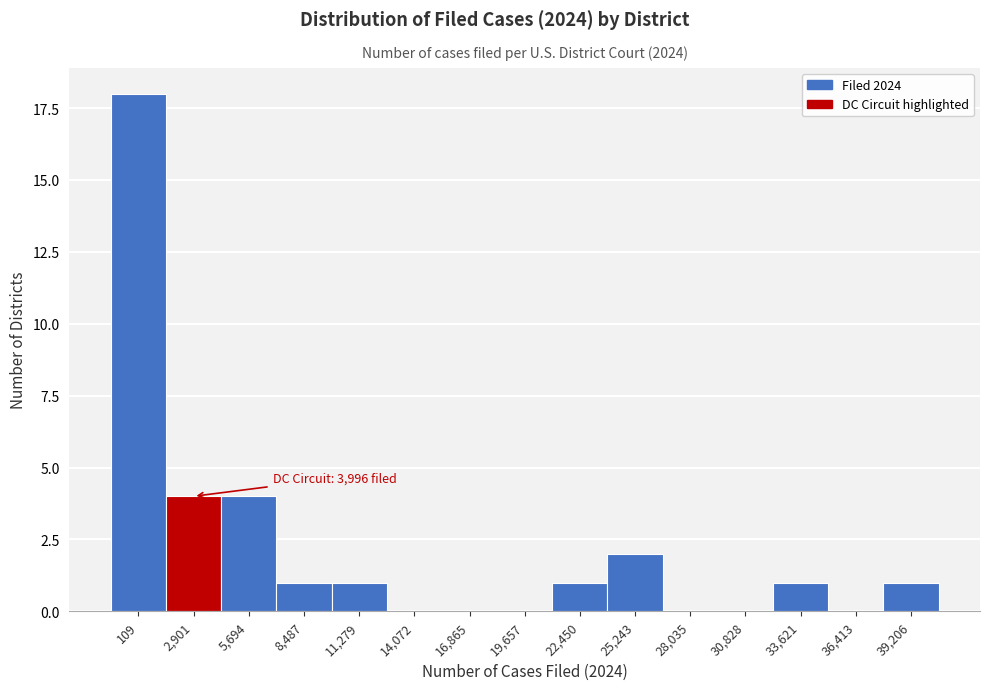

Reading left to right, transcribe all the data shown in this chart.

109=18	2,901=4	5,694=4	8,487=1	11,279=1	14,072=0	16,865=0	19,657=0	22,450=1	25,243=2	28,035=0	30,828=0	33,621=1	36,413=0	39,206=1